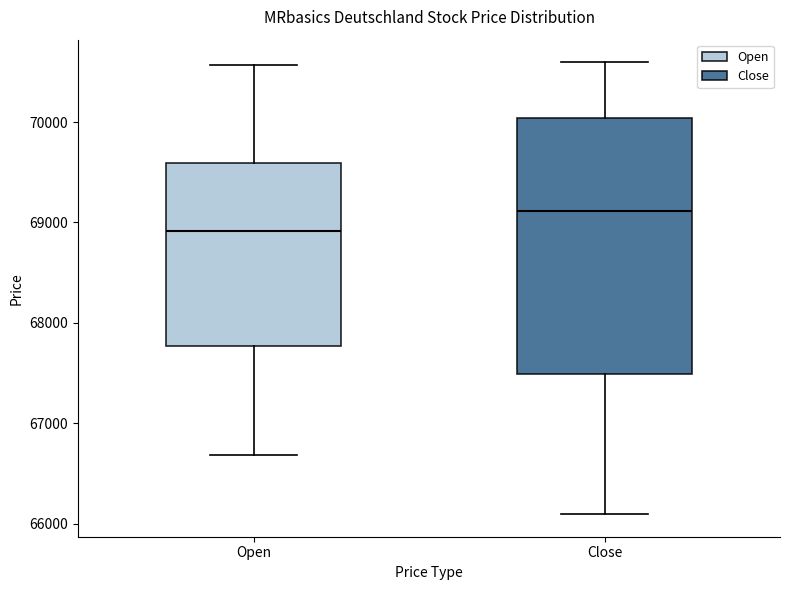

Reading left to right, read every box against the y-axis: the position of its median line, the range the box covers, and the ends of its whiskers. The values are not printed on the chart, so give them approximately, as read against the axis.

Open: median 68900, box 67800 to 69600, whiskers 66700 to 70600
Close: median 69100, box 67500 to 70000, whiskers 66100 to 70600